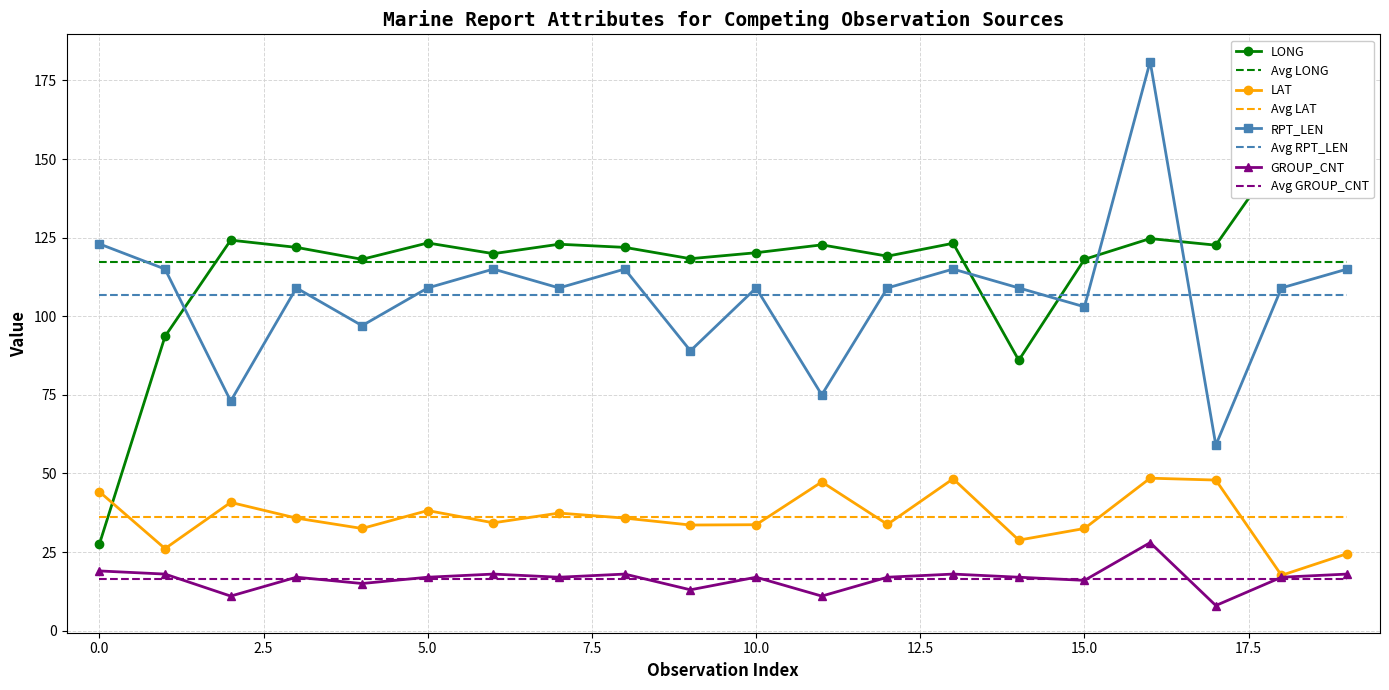

Count the number of data series in this chart.

4